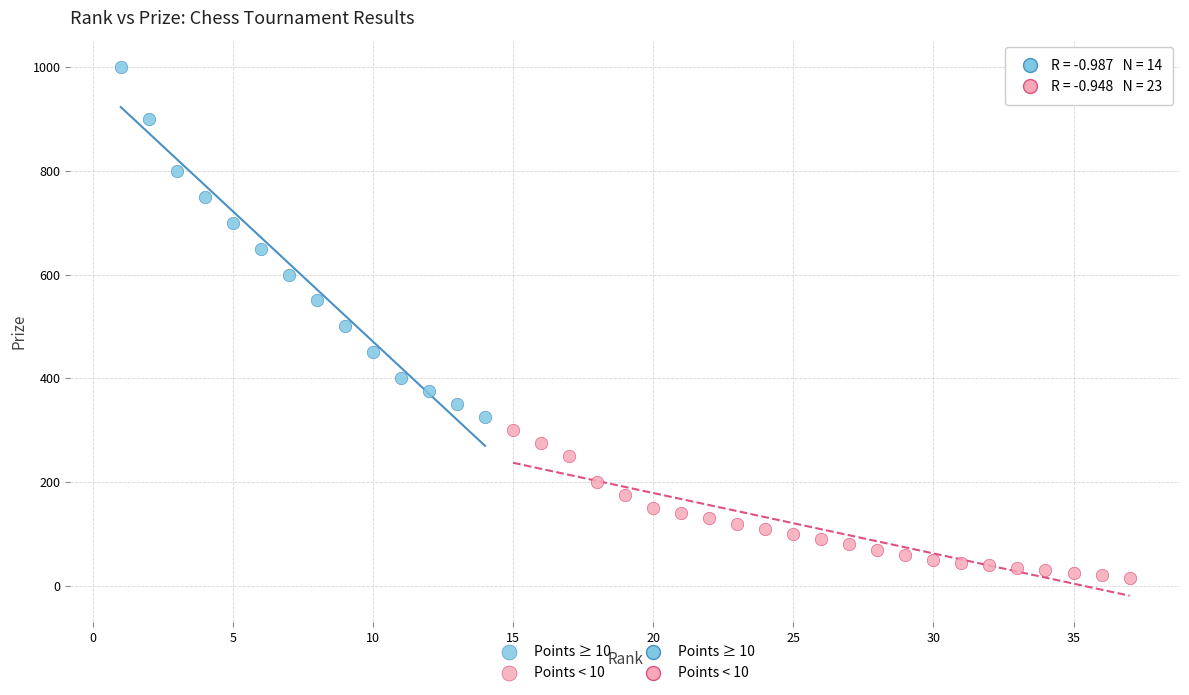

Which series contains the highest Y value?

Points ≥ 10